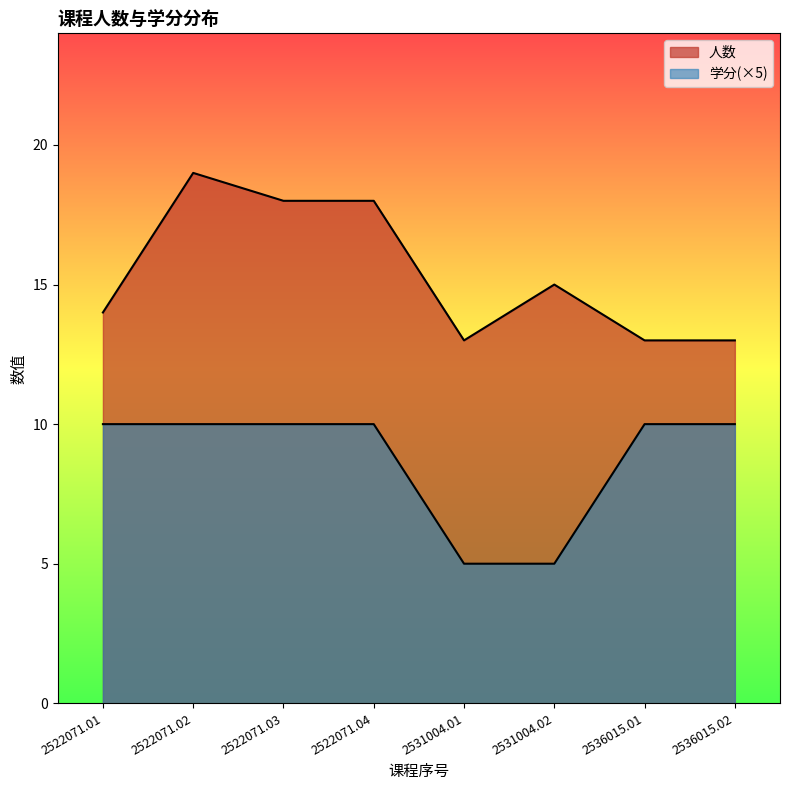

What value does the 学分 series have at 2536015.01?

10